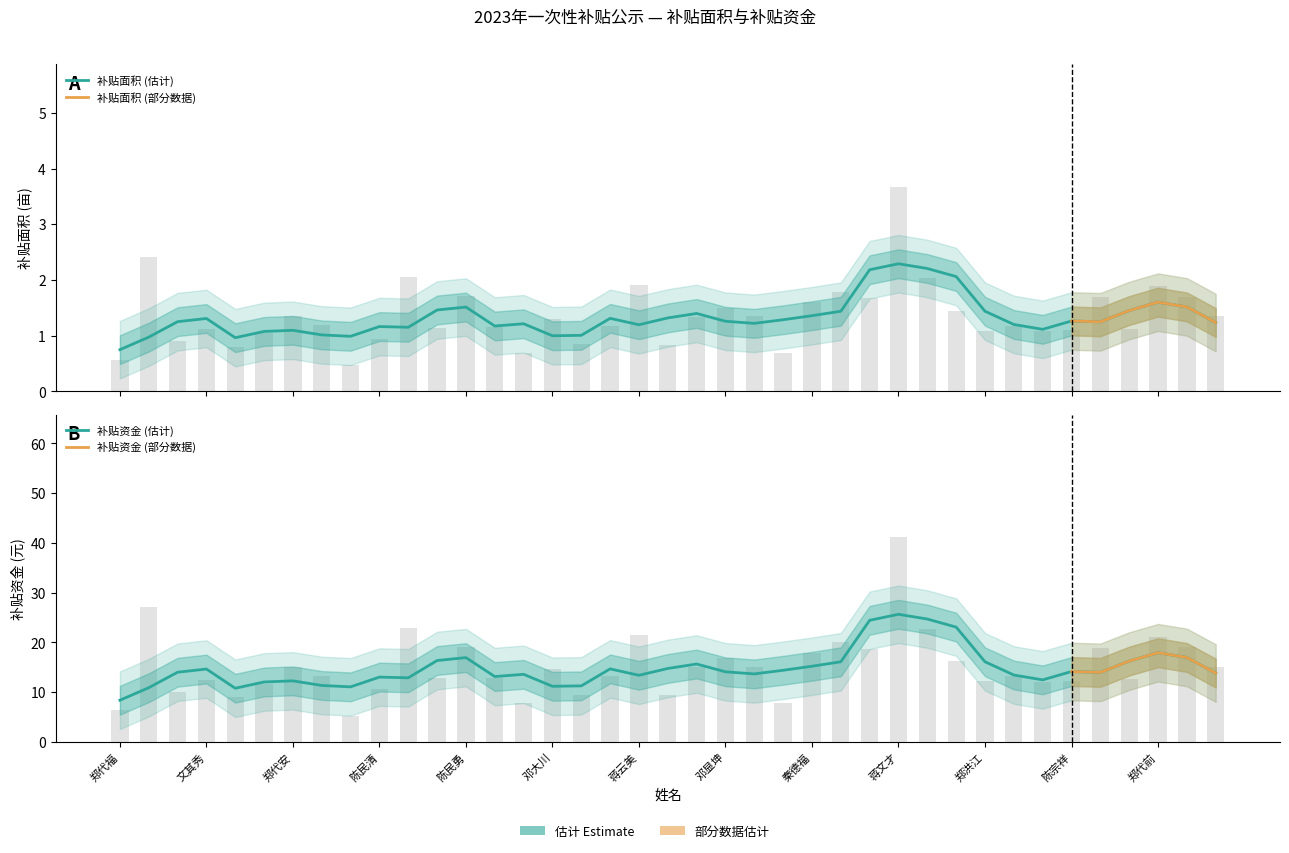

What is the difference between the highest and lowest values at 邓大川?

13.3